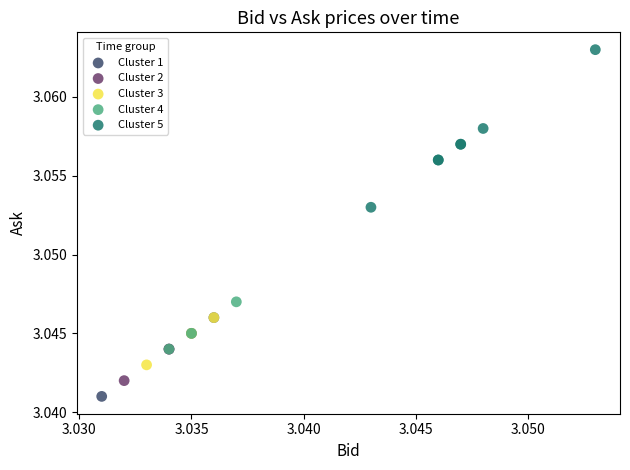

What are all the series names shown in the legend?

Cluster 1, Cluster 2, Cluster 3, Cluster 4, Cluster 5